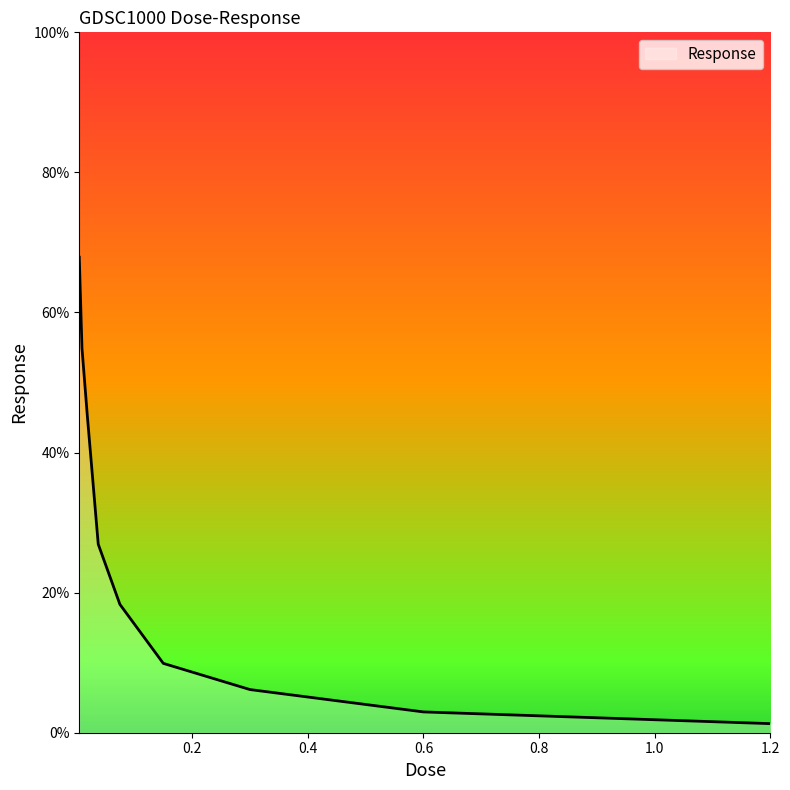

What is the difference between the maximum and minimum values?

66.6